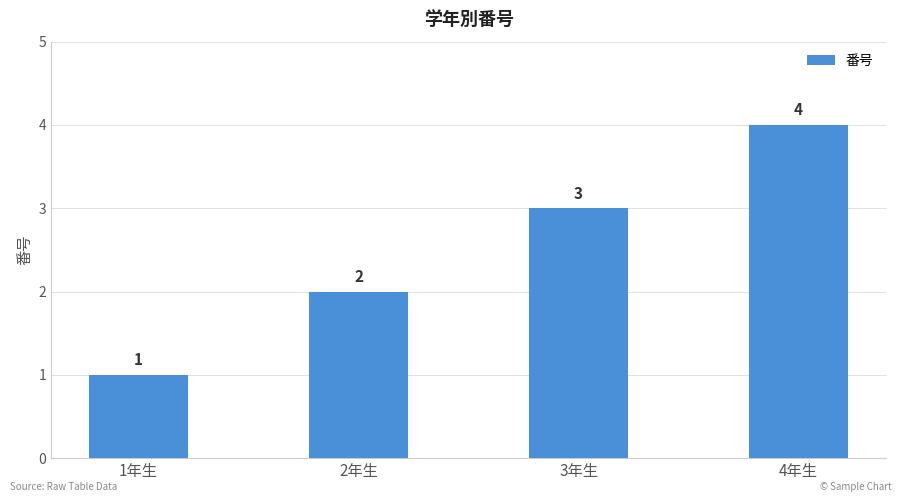

Where is the data nearest to the value 2?

2年生